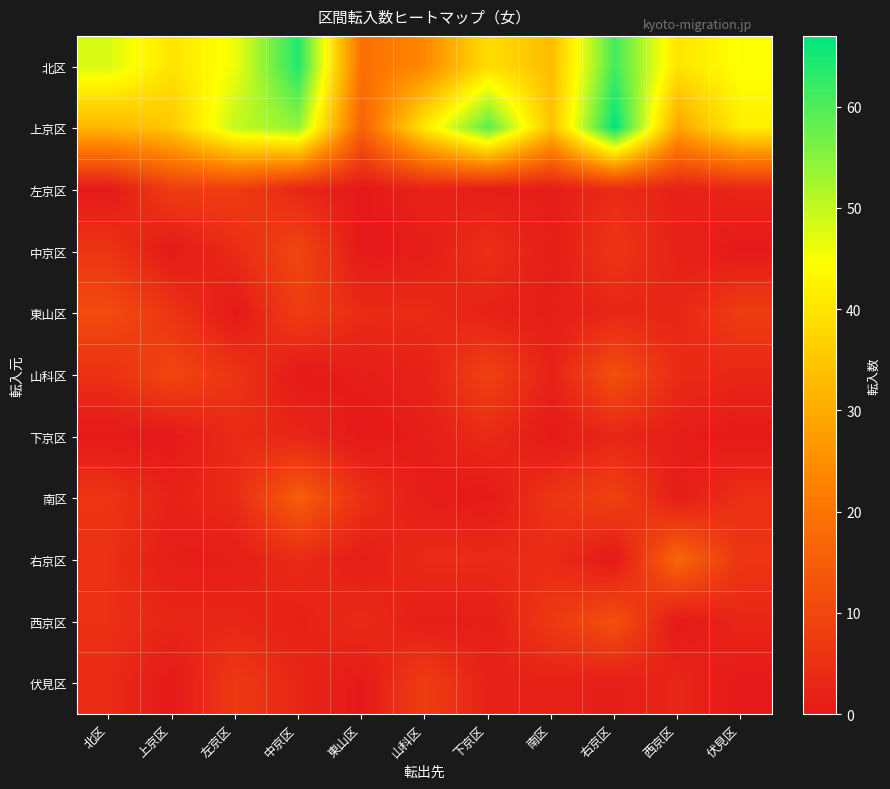

Reading left to right, transcribe all the data shown in this chart.

北区: 北区=48	上京区=40	左京区=46	中京区=64	東山区=19	山科区=24	下京区=39	南区=33	右京区=61	西京区=40	伏見区=45
上京区: 北区=32	上京区=35	左京区=50	中京区=54	東山区=16	山科区=41	下京区=59	南区=34	右京区=67	西京区=29	伏見区=42
左京区: 北区=0	上京区=8	左京区=8	中京区=3	東山区=0	山科区=2	下京区=1	南区=1	右京区=4	西京区=2	伏見区=3
中京区: 北区=6	上京区=0	左京区=4	中京区=10	東山区=0	山科区=1	下京区=5	南区=1	右京区=6	西京区=2	伏見区=0
東山区: 北区=11	上京区=6	左京区=0	中京区=8	東山区=4	山科区=4	下京区=2	南区=1	右京区=3	西京区=3	伏見区=8
山科区: 北区=5	上京区=10	左京区=6	中京区=0	東山区=1	山科区=2	下京区=9	南区=2	右京区=12	西京区=4	伏見区=3
下京区: 北区=0	上京区=0	左京区=4	中京区=3	東山区=0	山科区=1	下京区=4	南区=0	右京区=3	西京区=1	伏見区=0
南区: 北区=6	上京区=2	左京区=4	中京区=15	東山区=5	山科区=1	下京区=0	南区=6	右京区=9	西京区=1	伏見区=5
右京区: 北区=5	上京区=1	左京区=1	中京区=4	東山区=1	山科区=4	下京区=4	南区=4	右京区=0	西京区=17	伏見区=6
西京区: 北区=5	上京区=3	左京区=3	中京区=2	東山区=4	山科区=1	下京区=1	南区=7	右京区=12	西京区=0	伏見区=3
伏見区: 北区=4	上京区=0	左京区=7	中京区=3	東山区=0	山科区=8	下京区=2	南区=2	右京区=1	西京区=3	伏見区=0